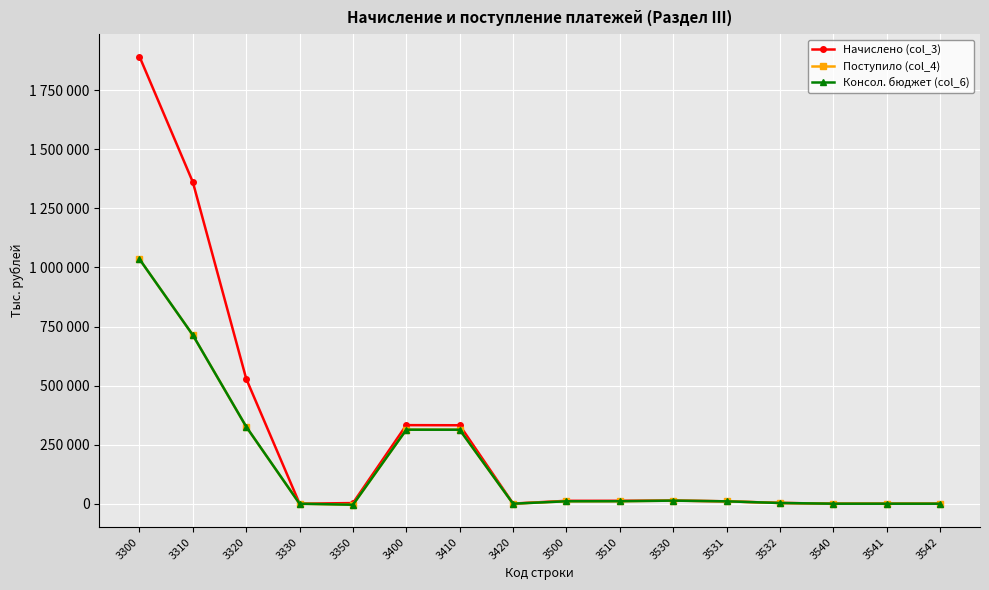

Rank the series at 3320 from highest to lowest value.

Начислено (col_3), Консол. бюджет (col_6), Поступило (col_4)